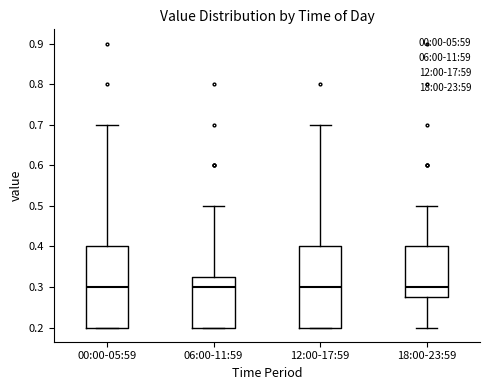

Where does the median line of the box for 06:00-11:59 sit on the y-axis? The values are not printed on the chart, so give them approximately, as read against the axis.

0.30